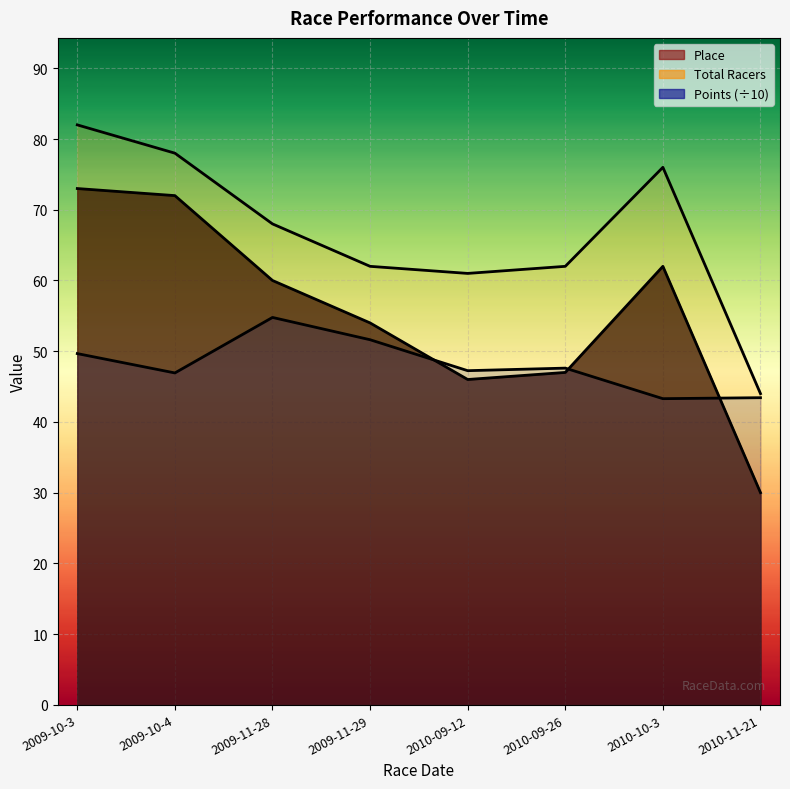

What is the value of the Points (÷10) point at the 1st from the left?

49.7